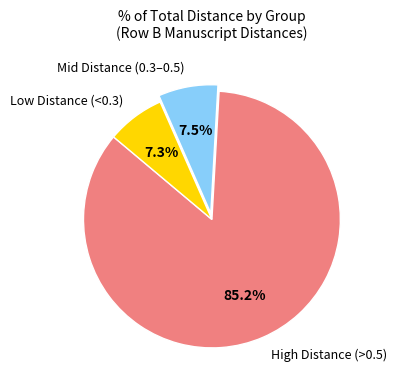

Does High Distance (>0.5) account for over 50% of the chart?

Yes